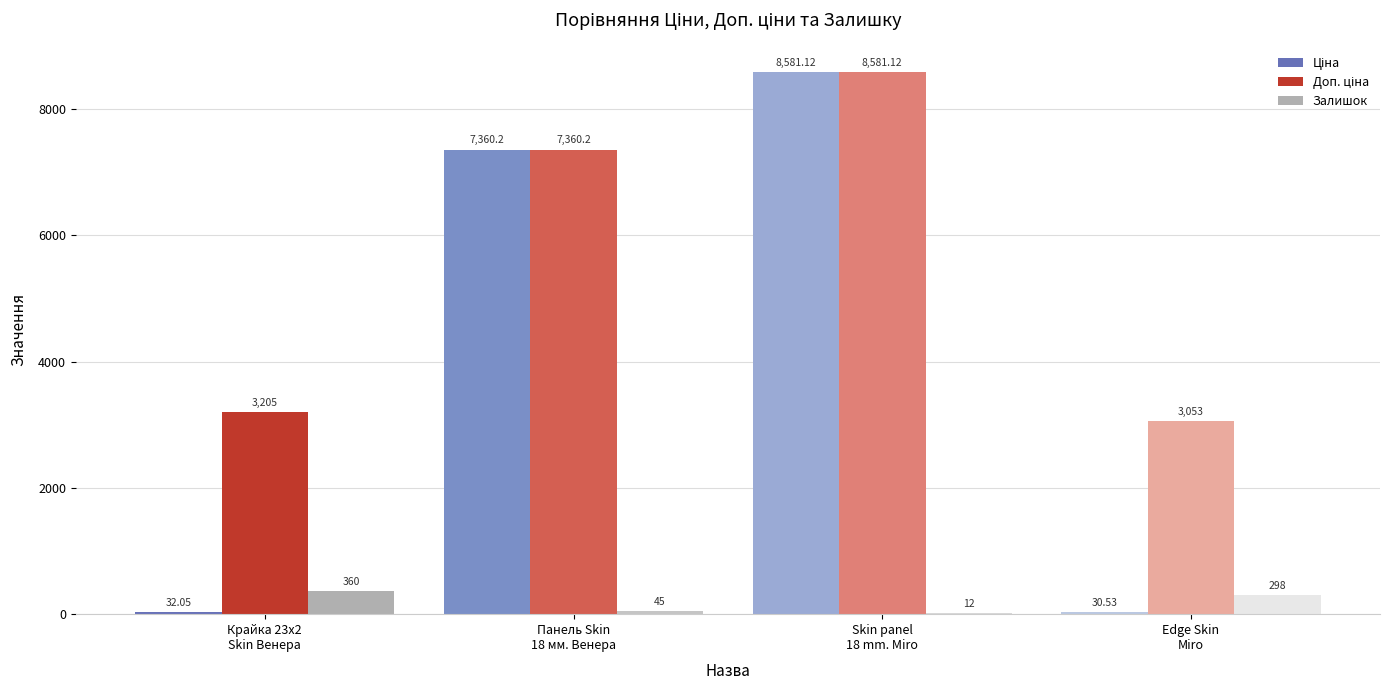

Count the number of categories in the chart.

4